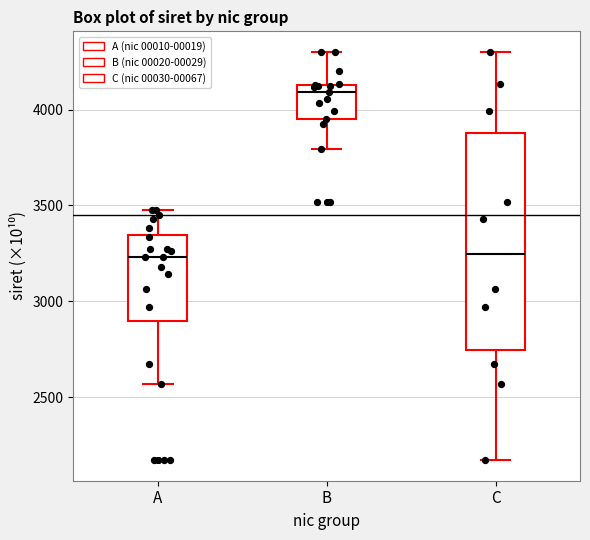

Where does the upper whisker of the box for A end on the y-axis? The values are not printed on the chart, so give them approximately, as read against the axis.

3500